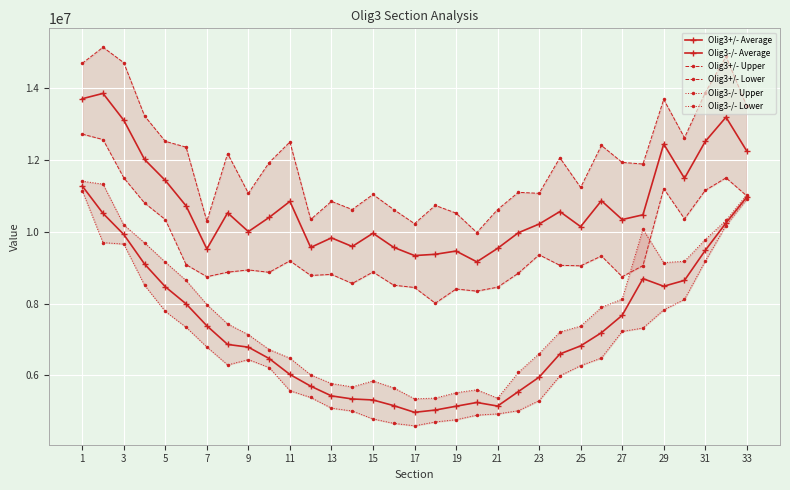

How many values in the Olig3-/- Average series are below 6821970?

16